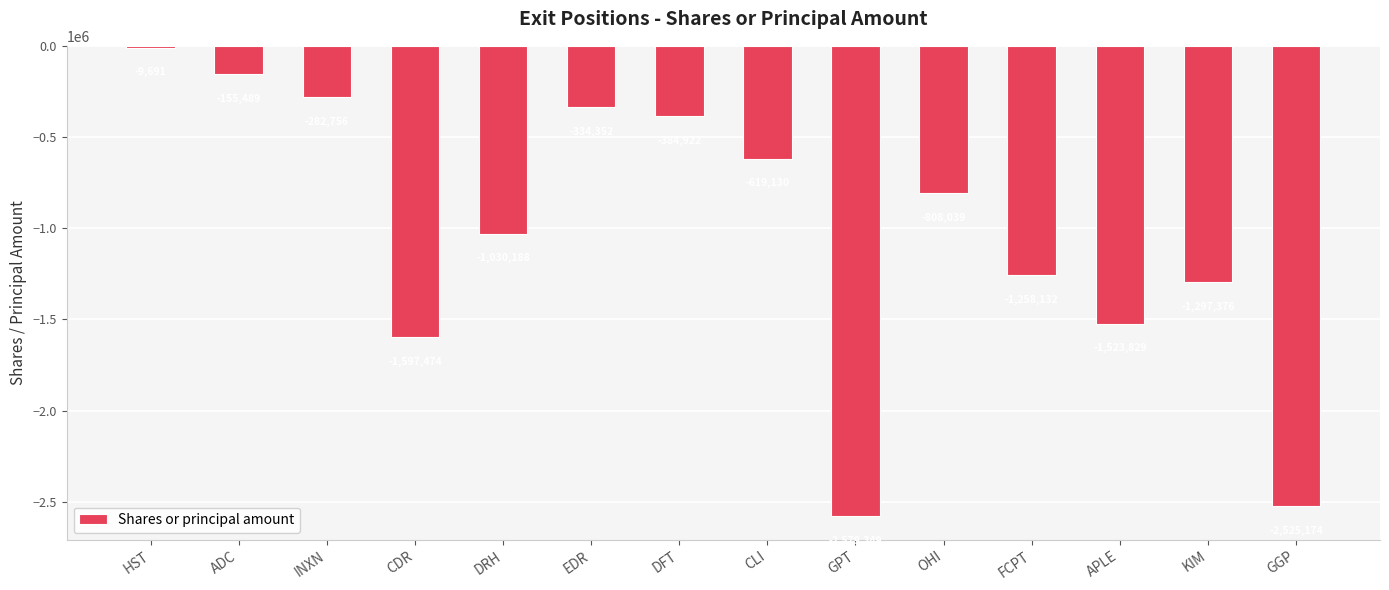

How many data points are less than -808039?

7